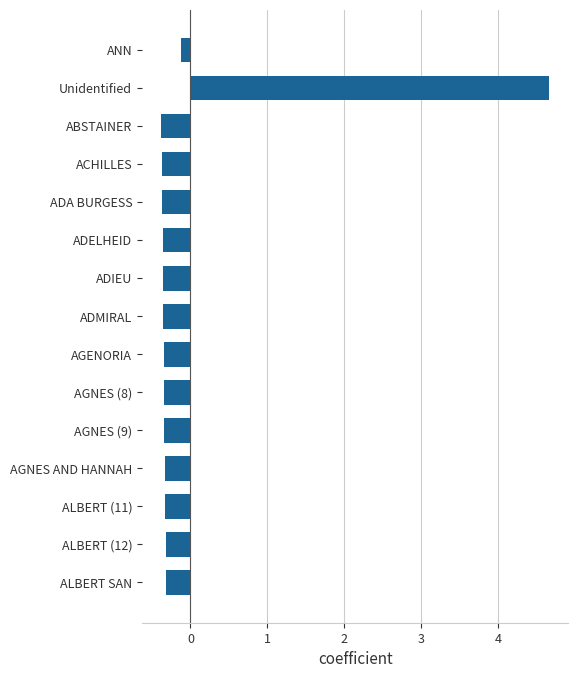

Does the chart contain stacked bars?

No